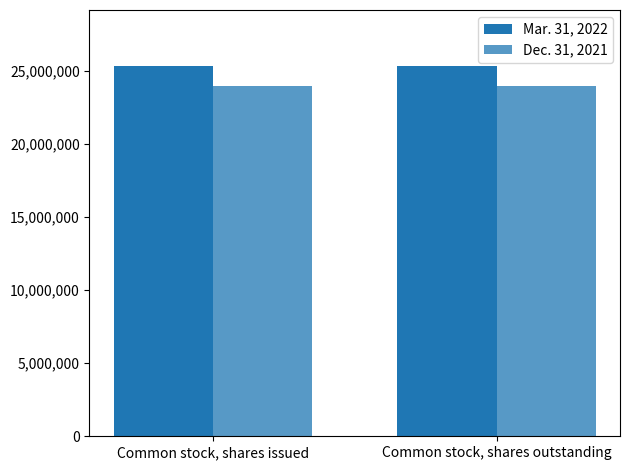

Is the value of Dec. 31, 2021 at Common stock, shares outstanding greater than the value of Mar. 31, 2022 at Common stock, shares issued?

No